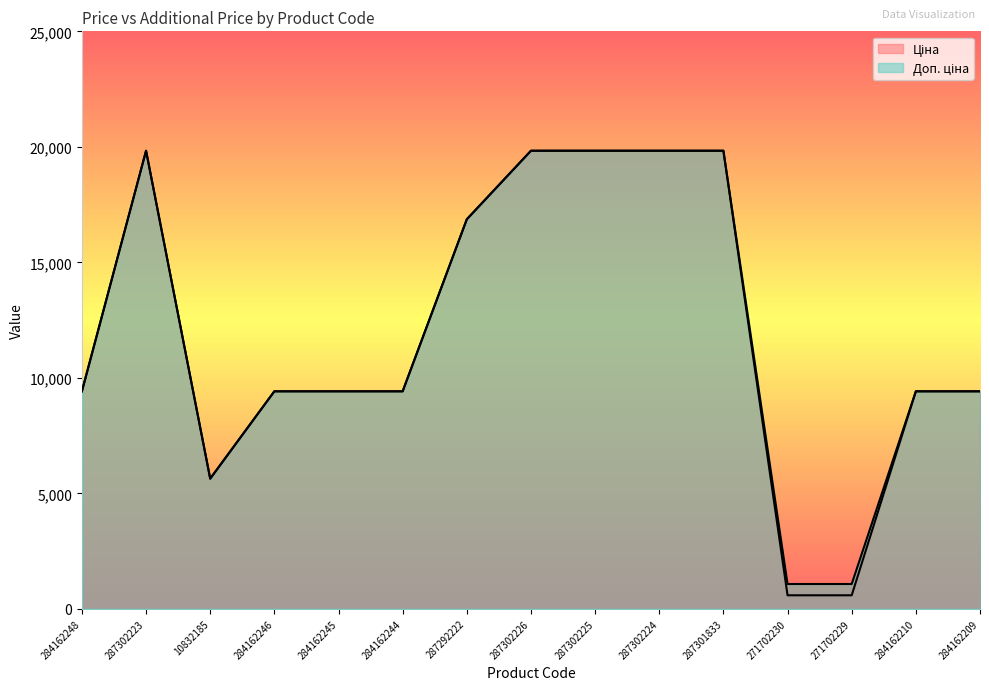

Which series has the largest total across all categories?

Доп. ціна